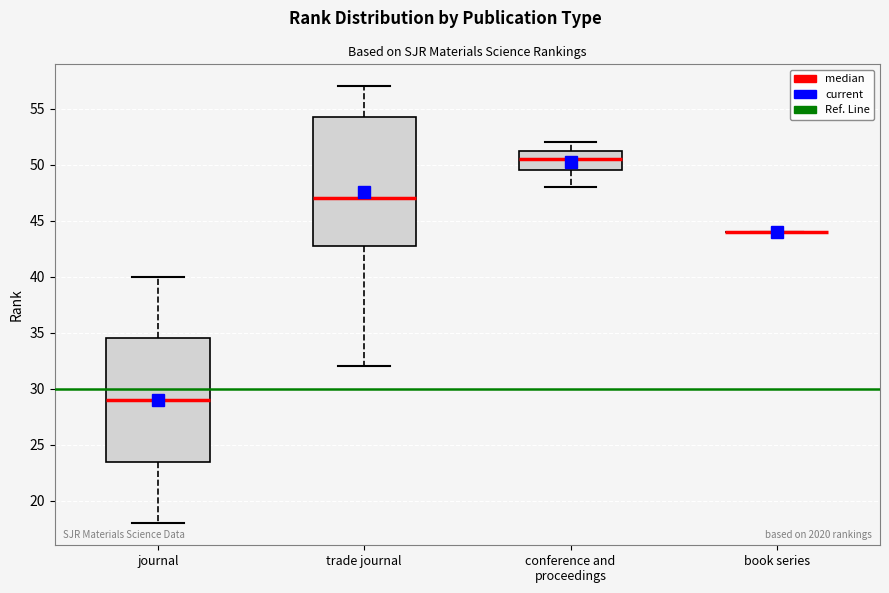

Reading left to right, transcribe this box plot: for each box, give where its median line is, the range the box spans, and where its two whiskers end, as read against the y-axis. The values are not printed on the chart, so give them approximately, as read against the axis.

journal: median 29.0, box 23.5 to 34.5, whiskers 18.0 to 40.0
trade journal: median 47.0, box 43.0 to 54.5, whiskers 32.0 to 57.0
conference and proceedings: median 50.5, box 49.5 to 51.5, whiskers 48.0 to 52.0
book series: box collapsed to a line at 44.0, whiskers 44.0 to 44.0